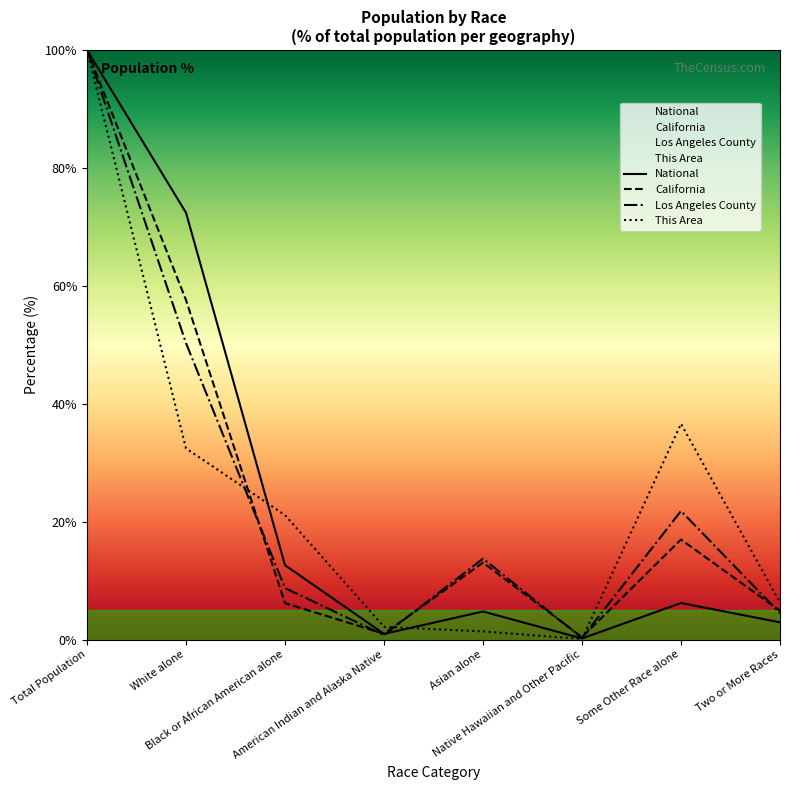

True or false: National has a value of 100.0 at Total Population.

True